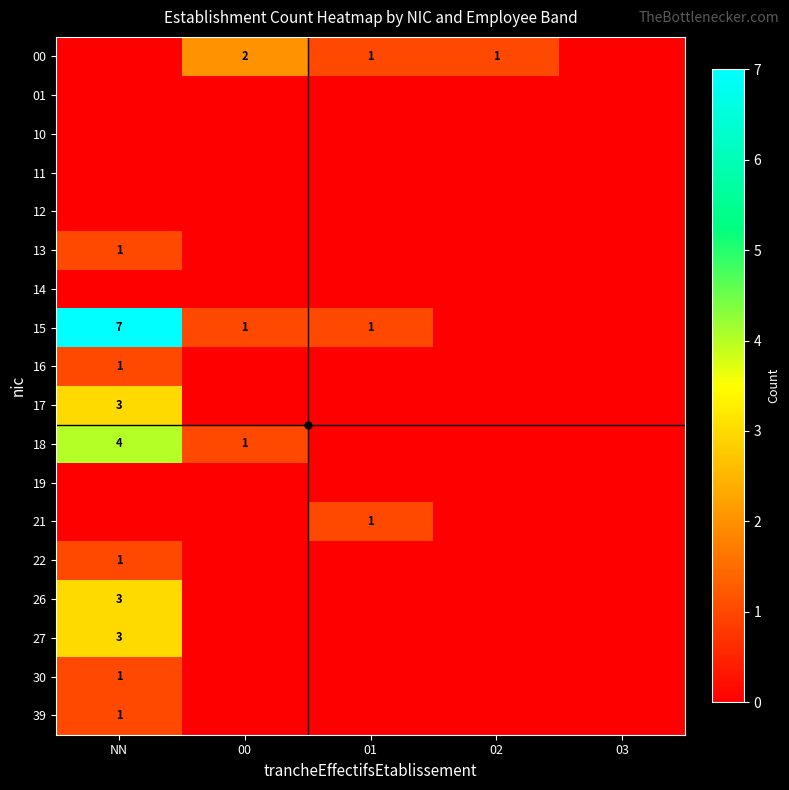

Which series changed the most between NN and 01?

15